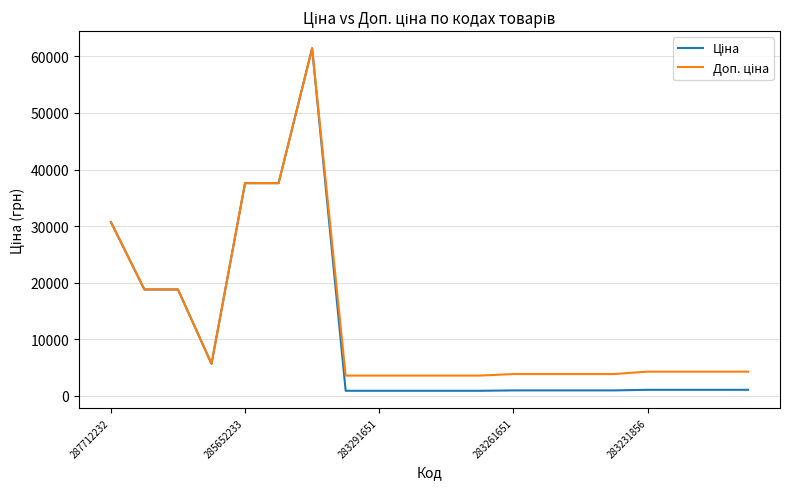

Is this an area chart (filled region under the line)?

No